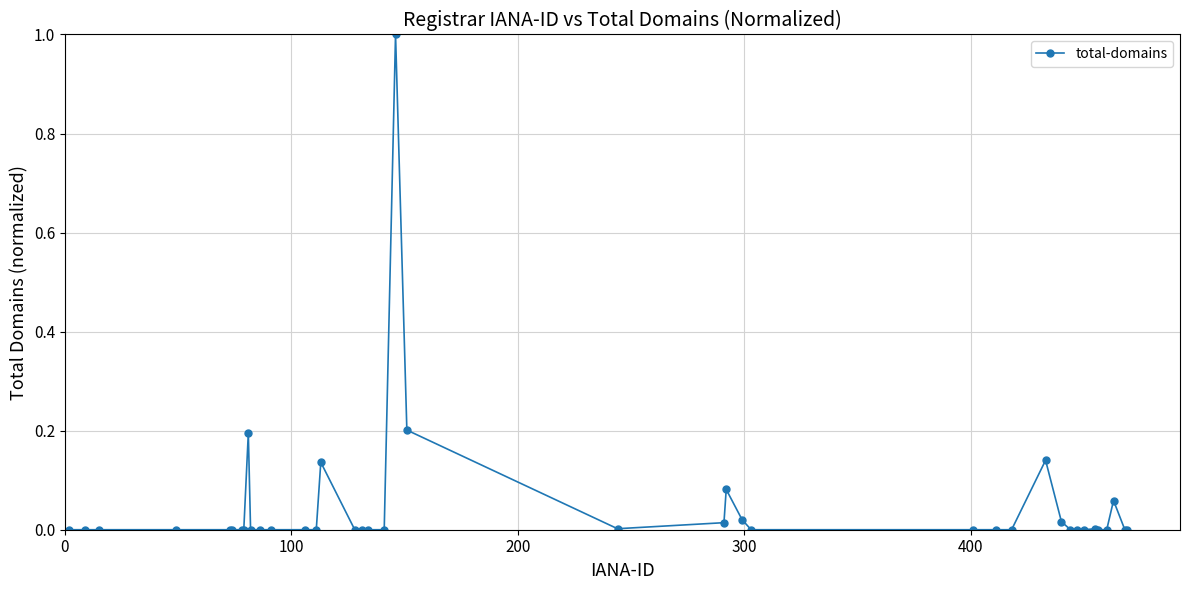

What is the greatest value displayed?

1.0